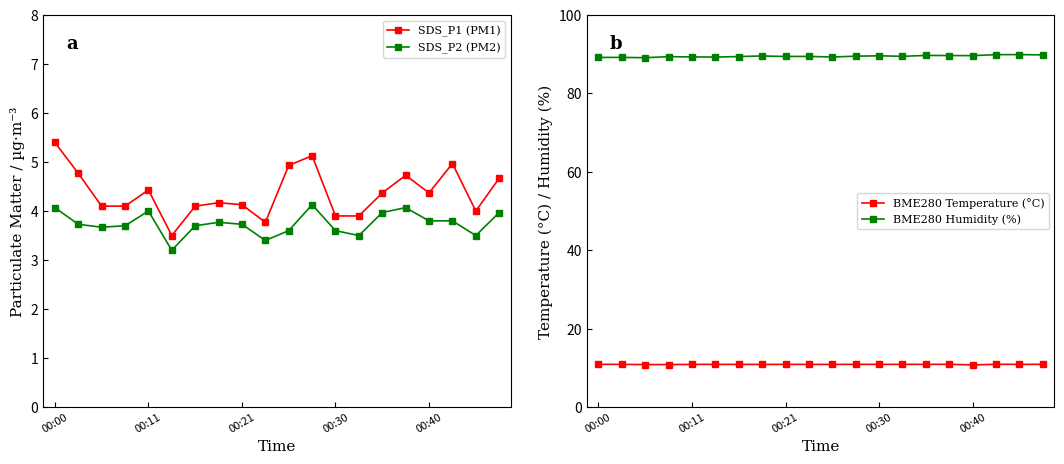

What is the difference between the second highest and minimum values in the SDS_P2 (PM2) series?

0.9